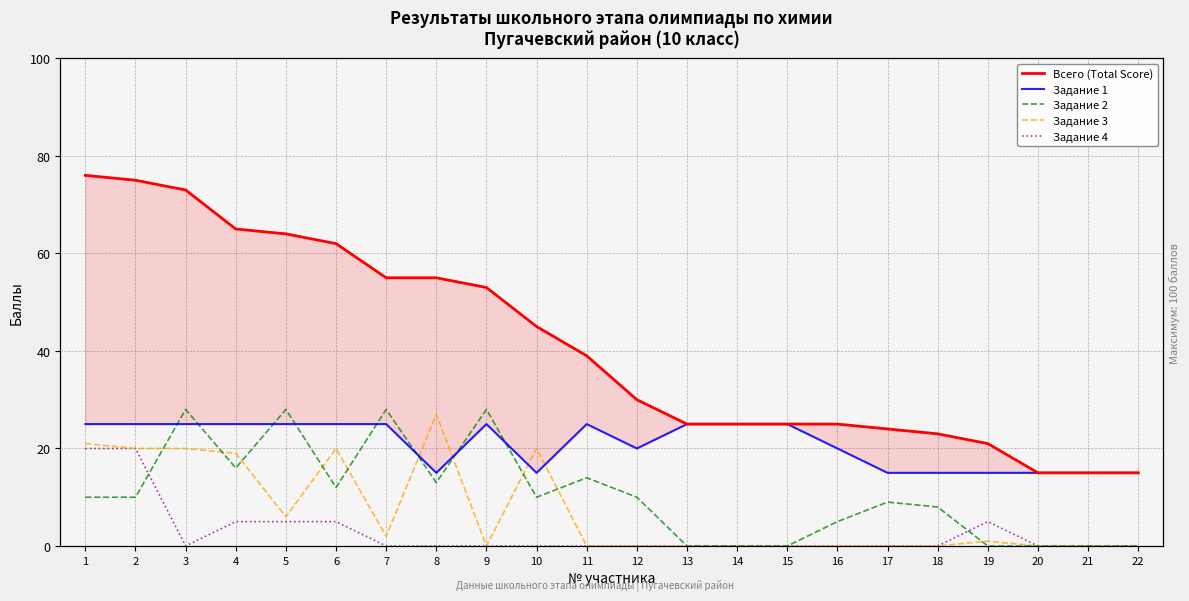

Where does the Всего (Total Score) series first go above 39?

1